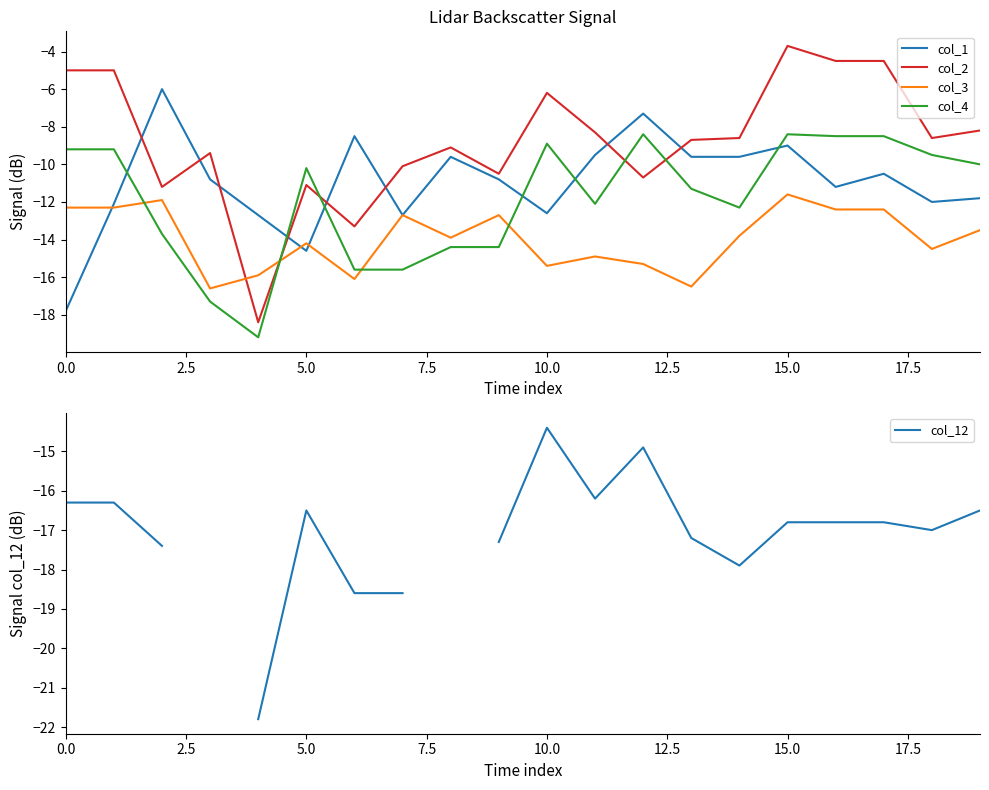

What is the highest value of the col_3 series?

-11.6